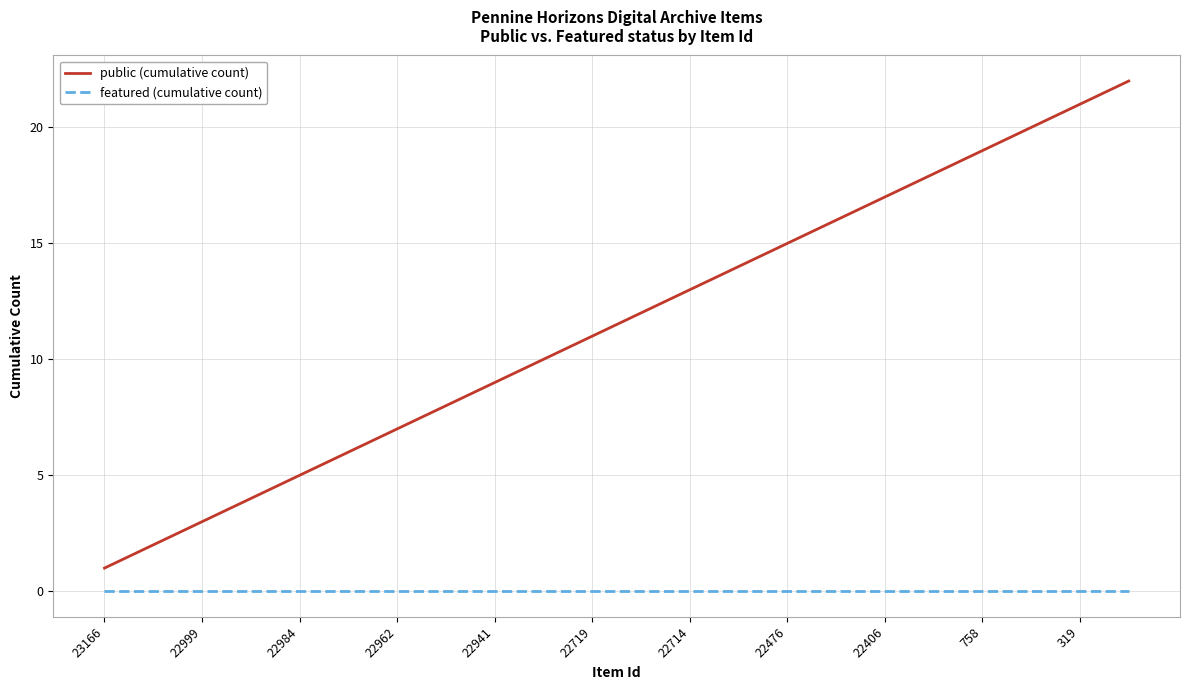

Which series has the largest range (max minus min)?

public (cumulative count)